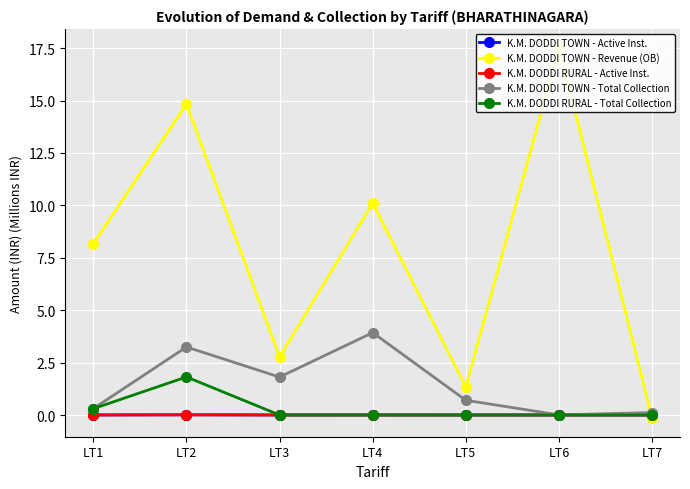

True or false: K.M. DODDI RURAL - Total Collection has more than 0 points higher than both neighbors.

True